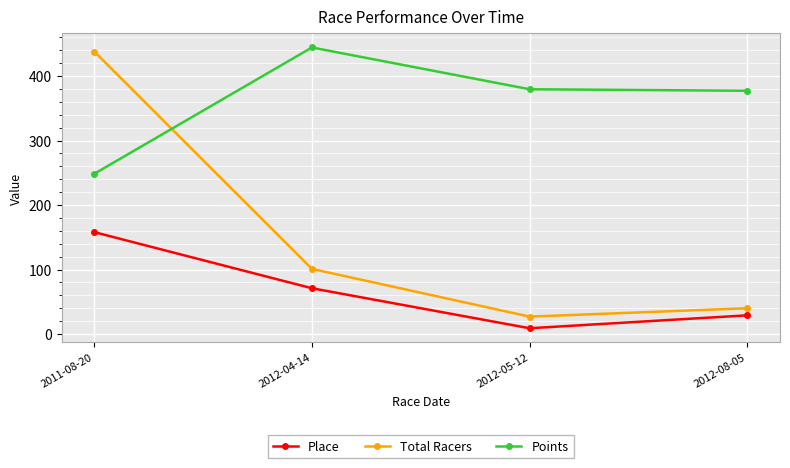

How many interior local peaks does the Points series have?

1